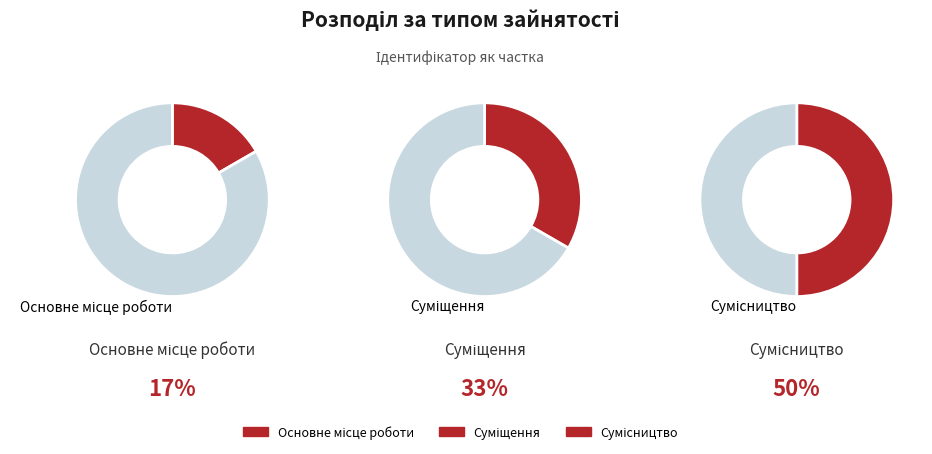

The Суміщення slice represents 47% of the pie. True or false?

False